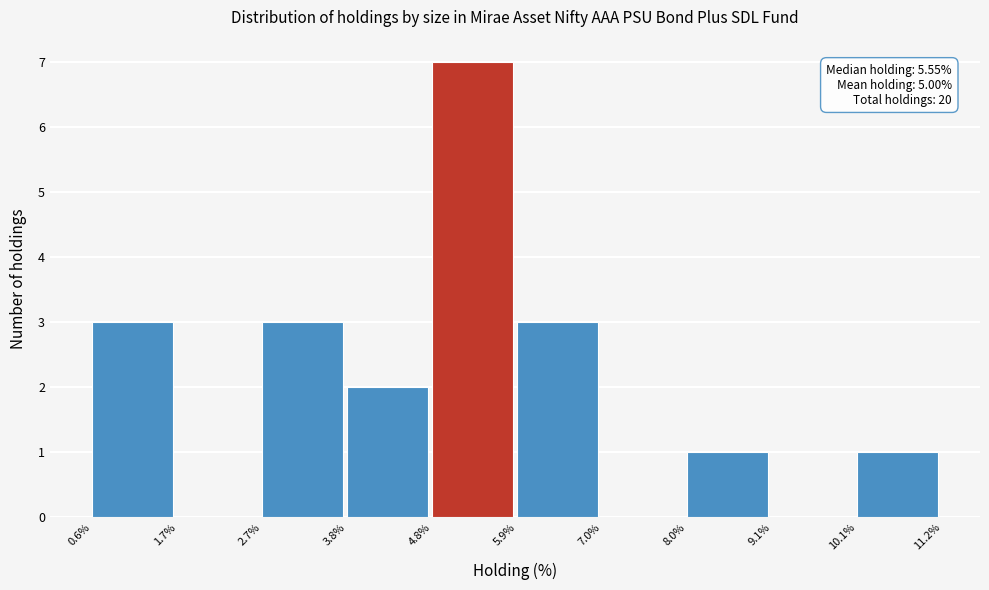

Over which range of the x-axis is the bar tallest?

4.8% to 5.9%